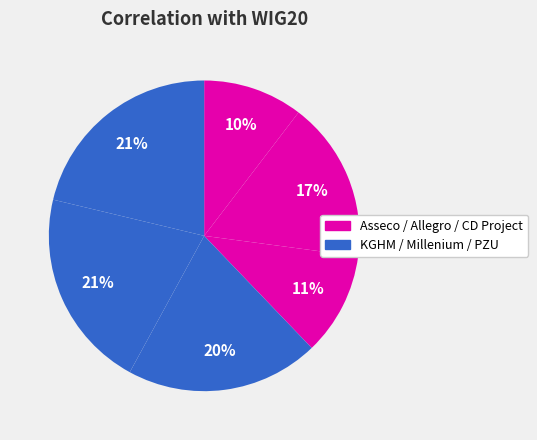

Does any single category account for the majority?

No